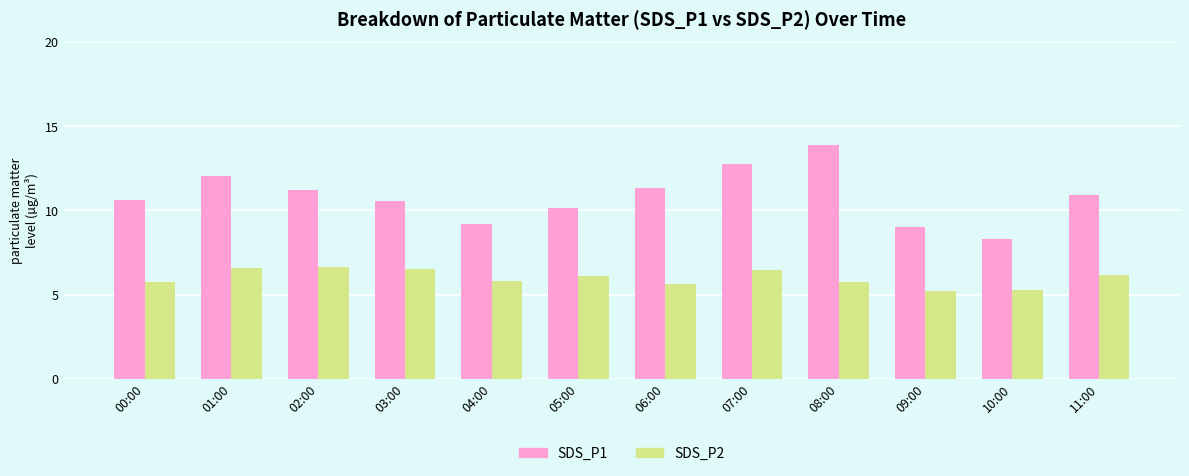

How many values in the SDS_P1 series exceed 10?

9